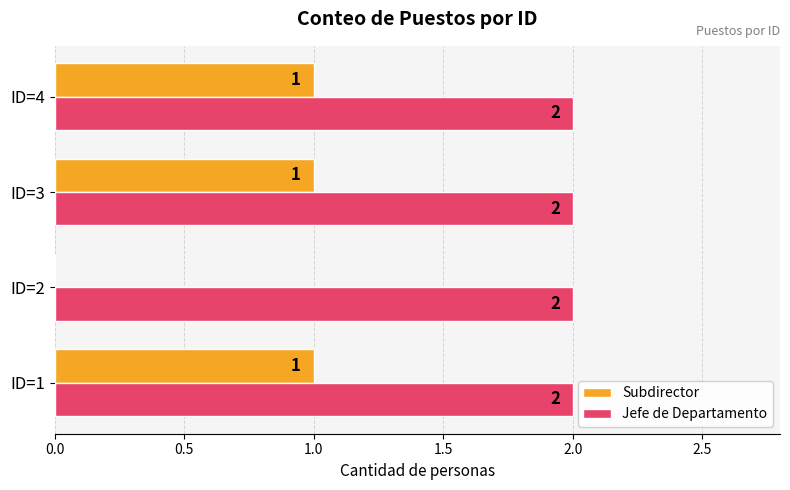

What are all the series names shown in the legend?

Subdirector, Jefe de Departamento